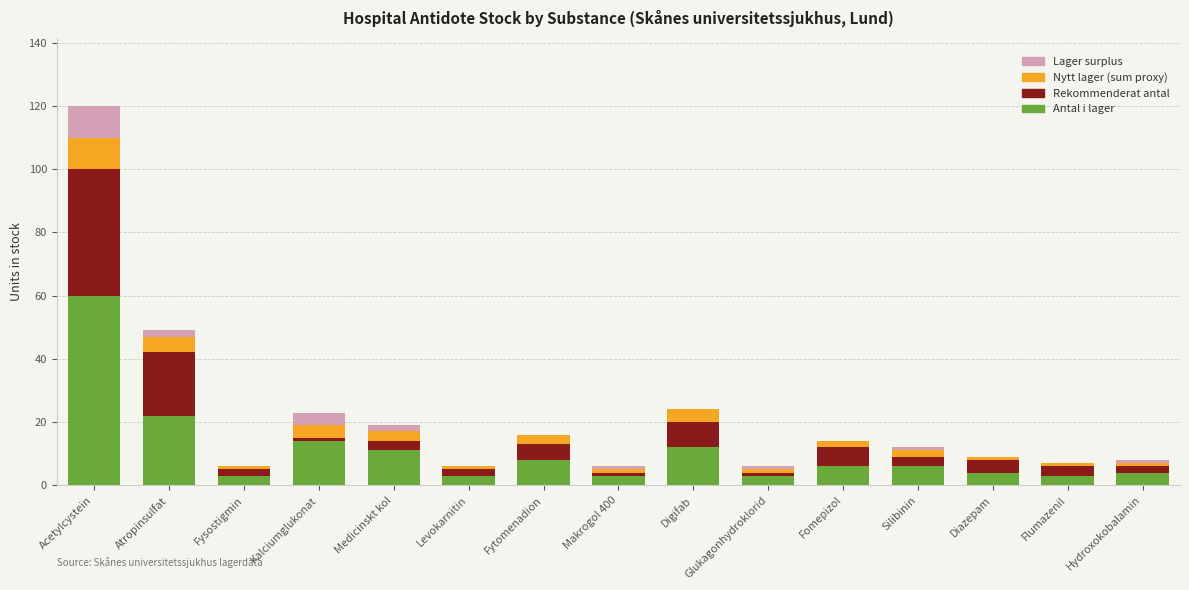

How many categories are shown in the chart?

15